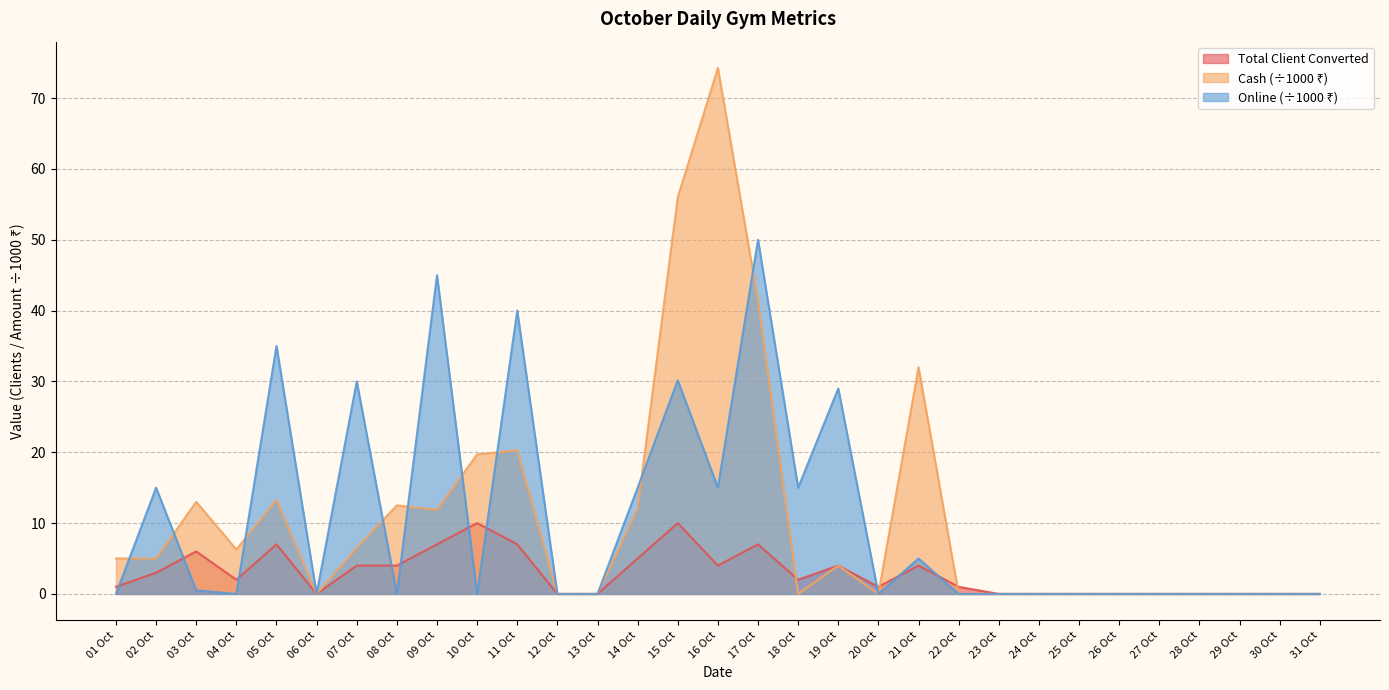

Which category has the lowest value across all series?

06 Oct